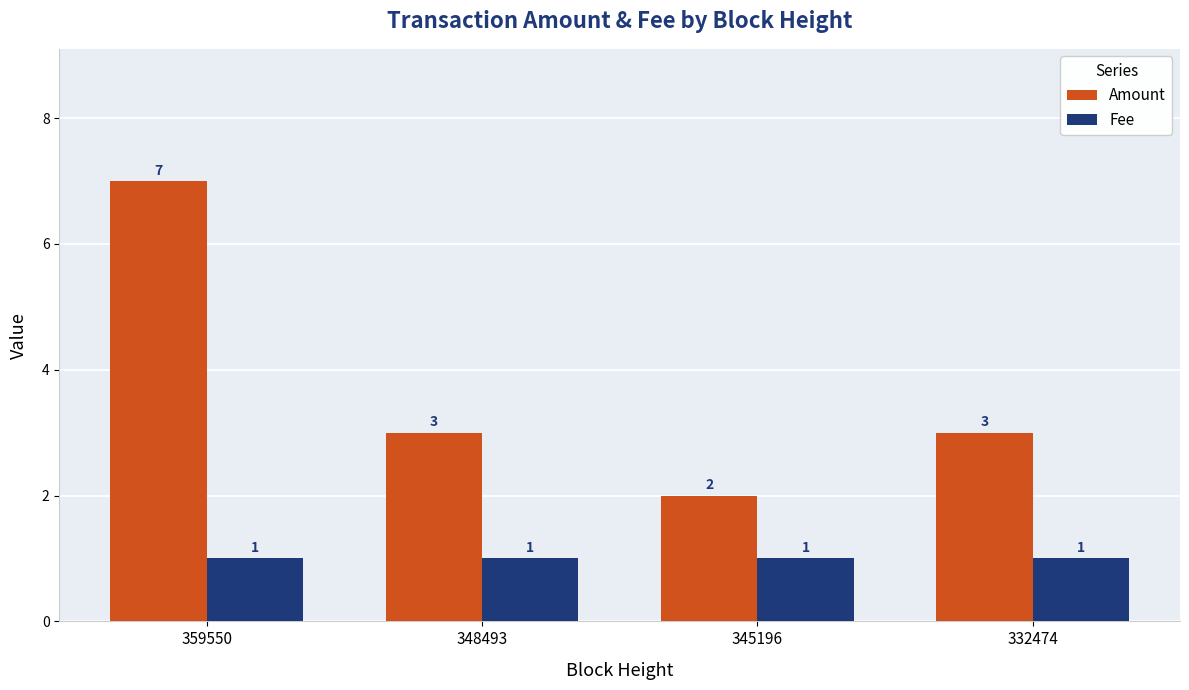

Read the Fee value at 348493.

1.0